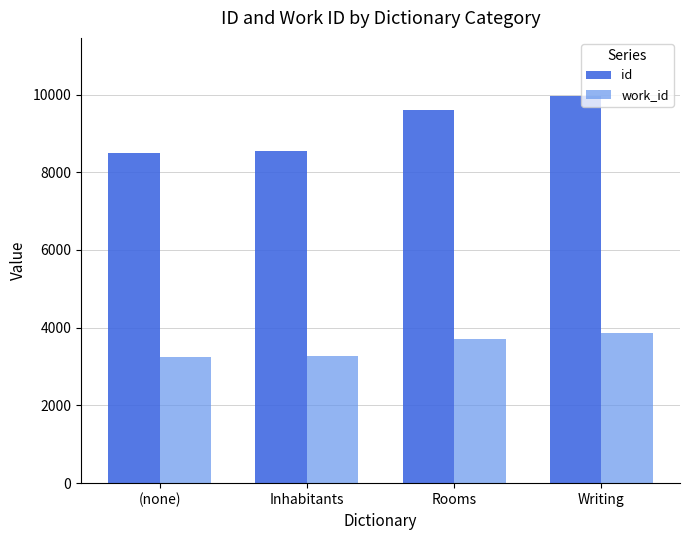

What are all the series names shown in the legend?

id, work_id